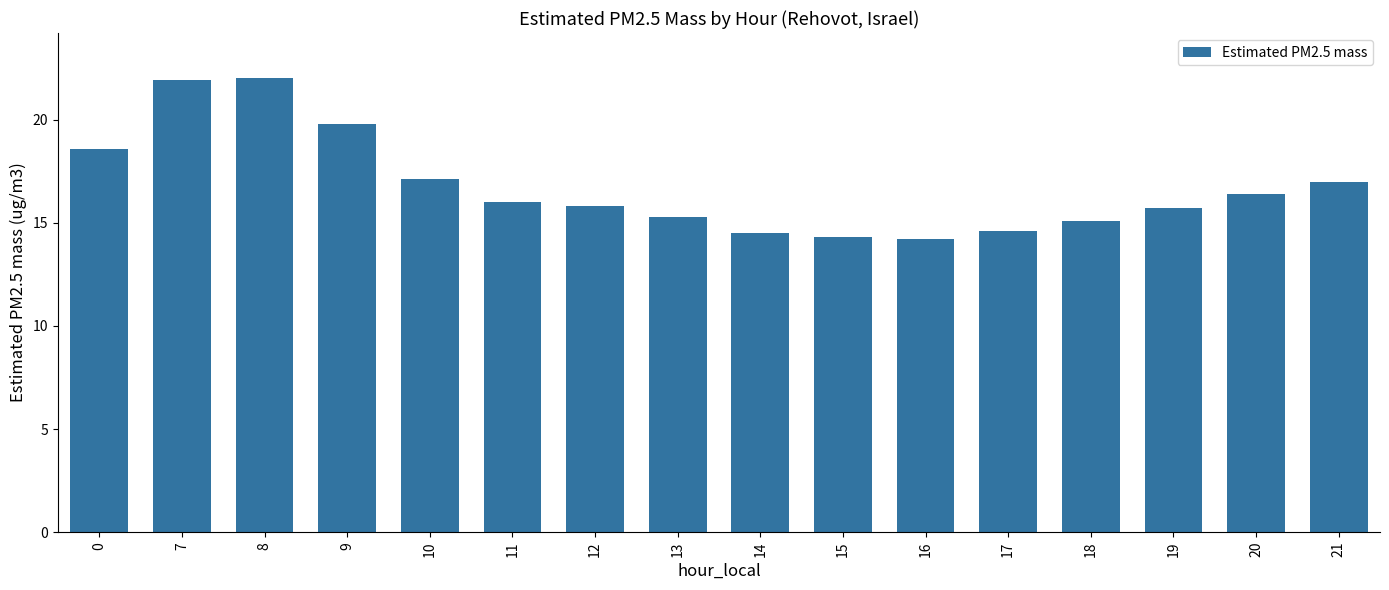

Count the number of data series in this chart.

1